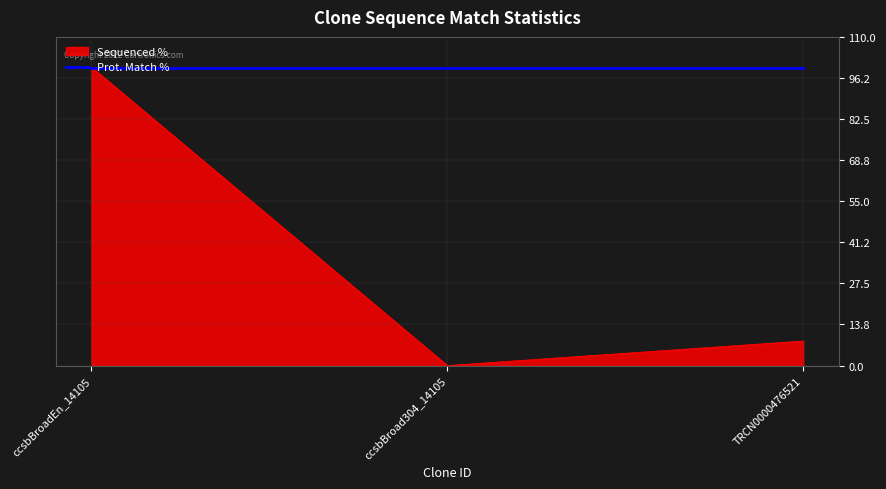

Between ccsbBroadEn_14105 and TRCN0000476521, which series saw the biggest shift?

Sequenced %